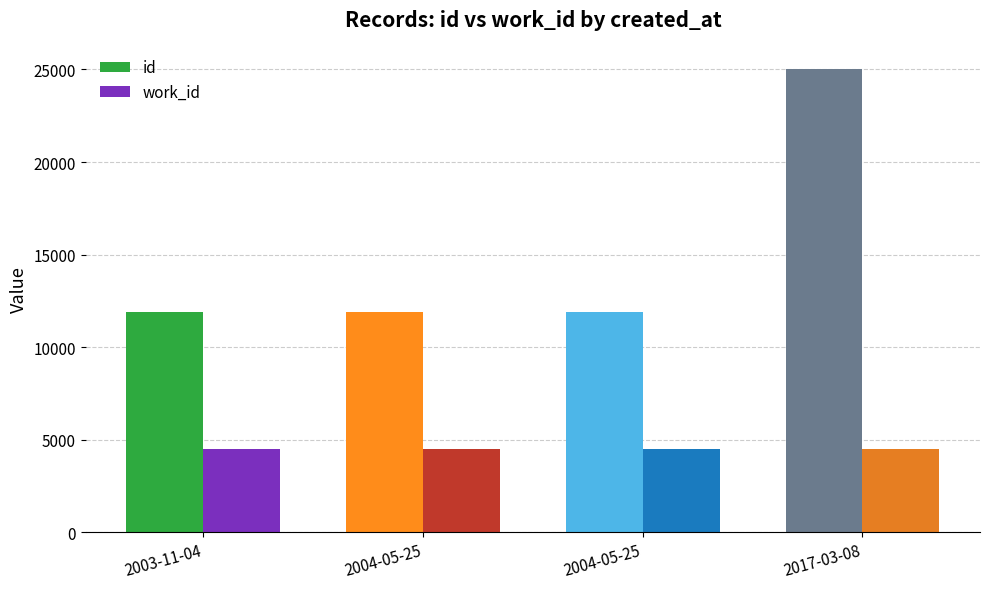

How many series are shown in this chart?

2